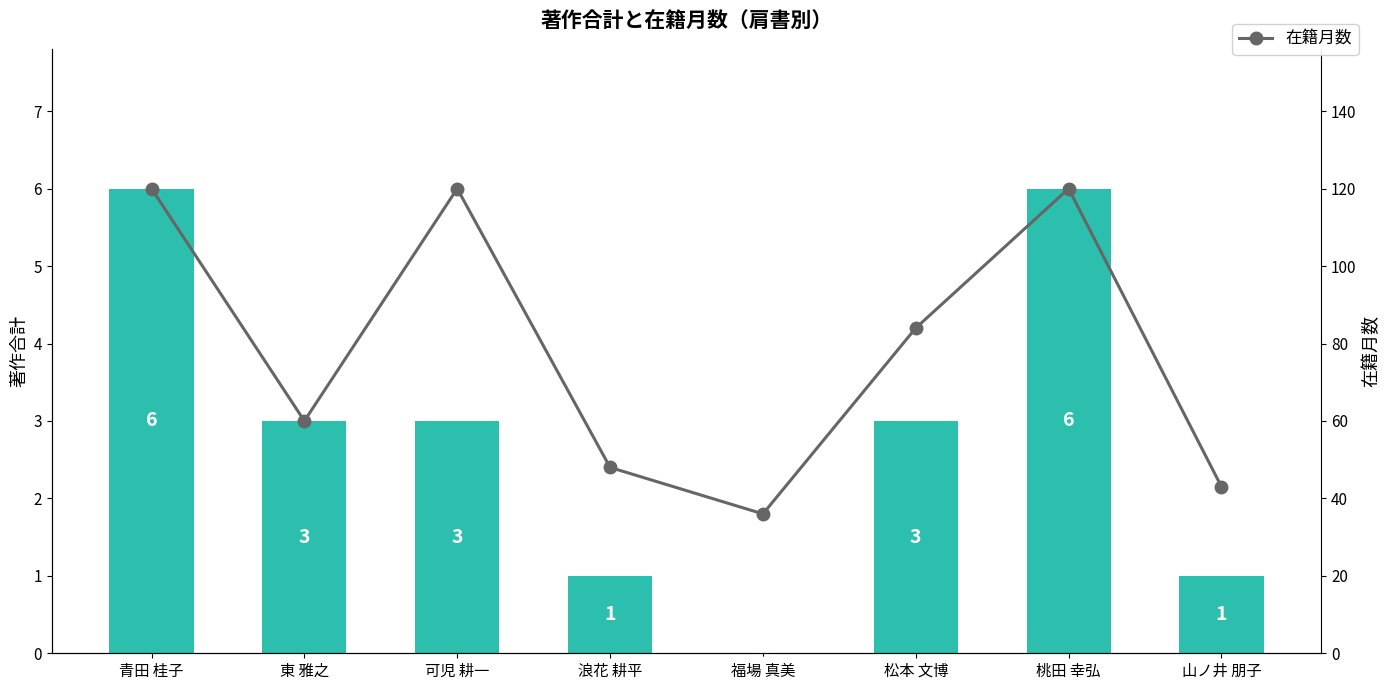

Which series has the largest range (max minus min)?

在籍月数